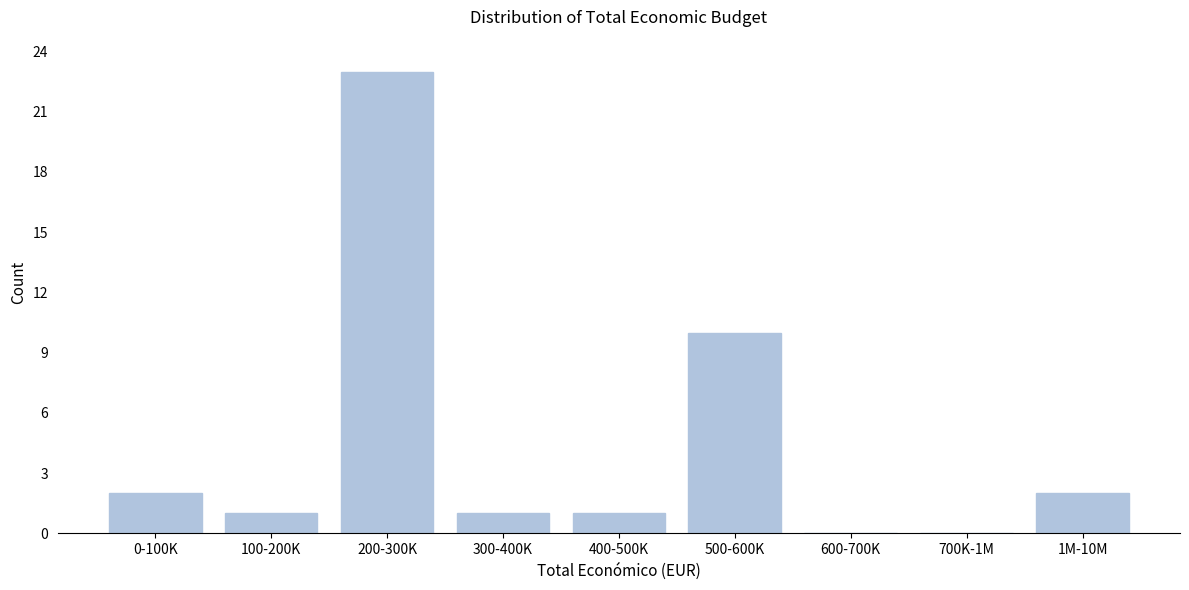

Reading left to right, extract all data points from this chart.

0-100K=2	100-200K=1	200-300K=23	300-400K=1	400-500K=1	500-600K=10	600-700K=0	700K-1M=0	1M-10M=2